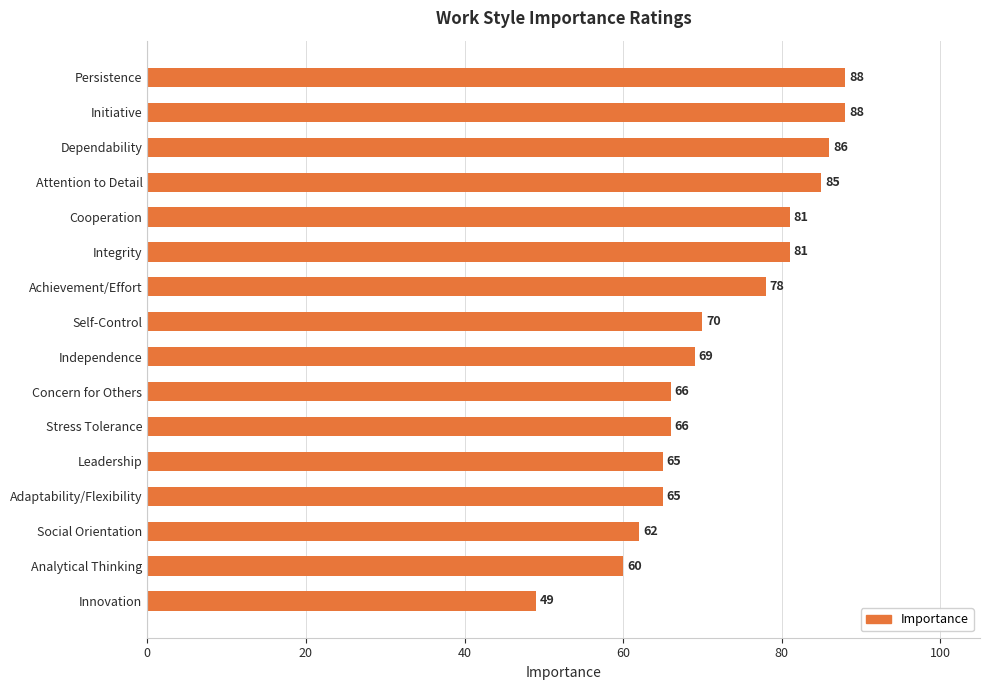

At which label is the value closest to 68?

Independence